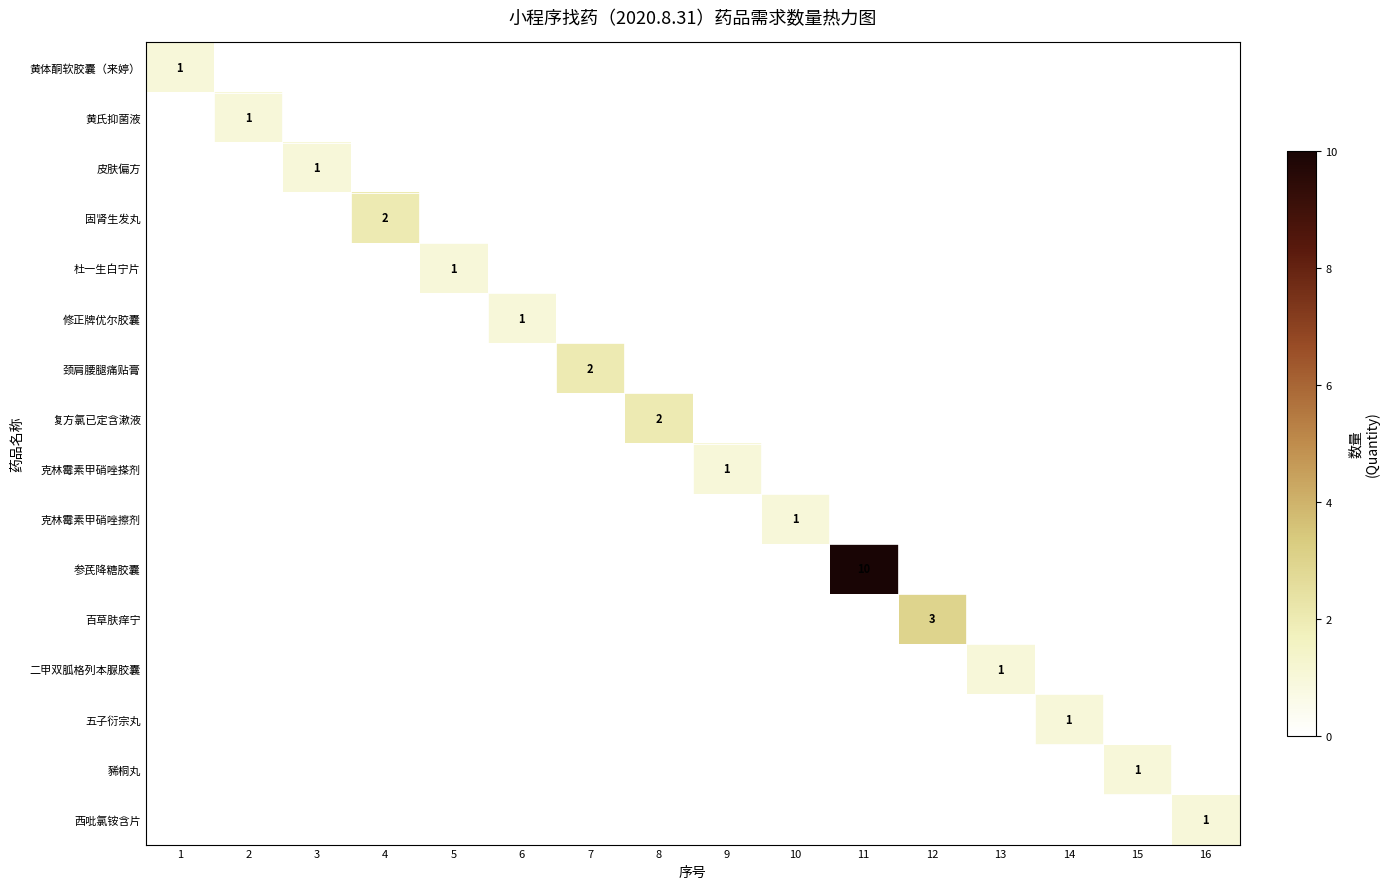

The value of 复方氯已定含漱液 at 8 is 1. True or false?

False